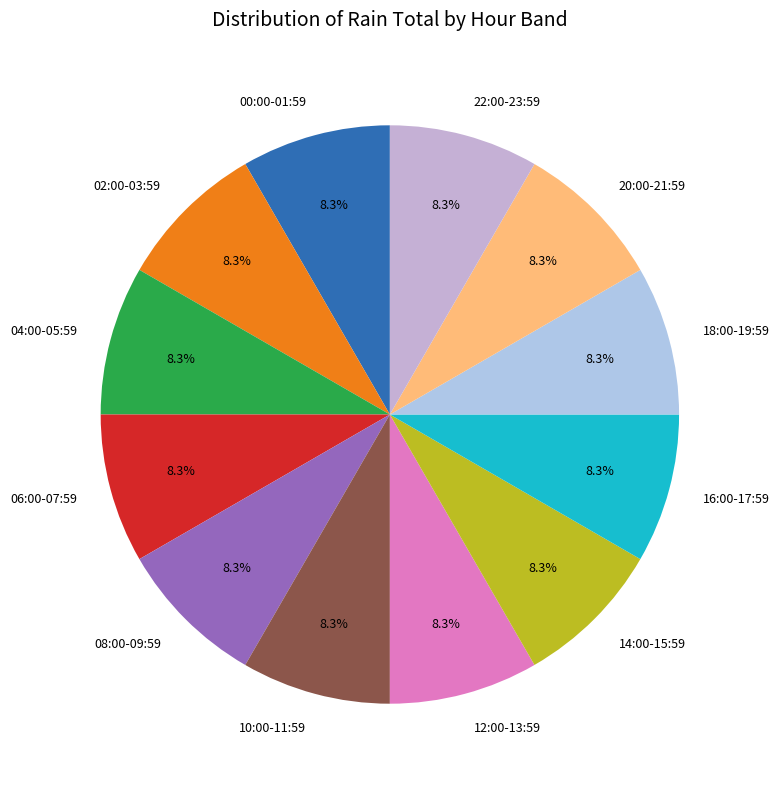

What is the ratio of the value at 10:00-11:59 to the value at 12:00-13:59?

1.0